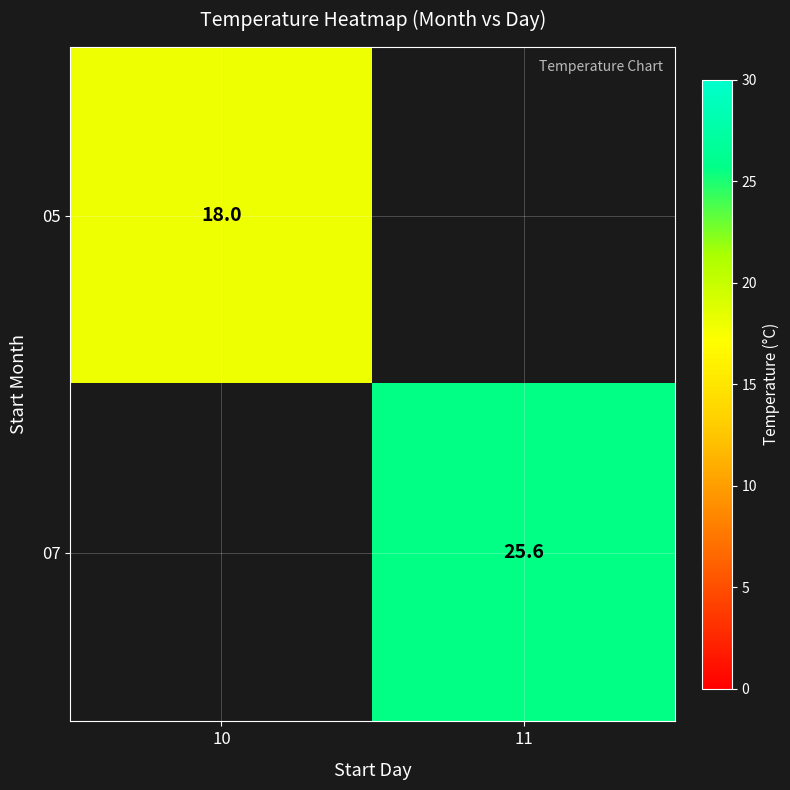

True or false: 05 has a value of 18.0 at 10.

True